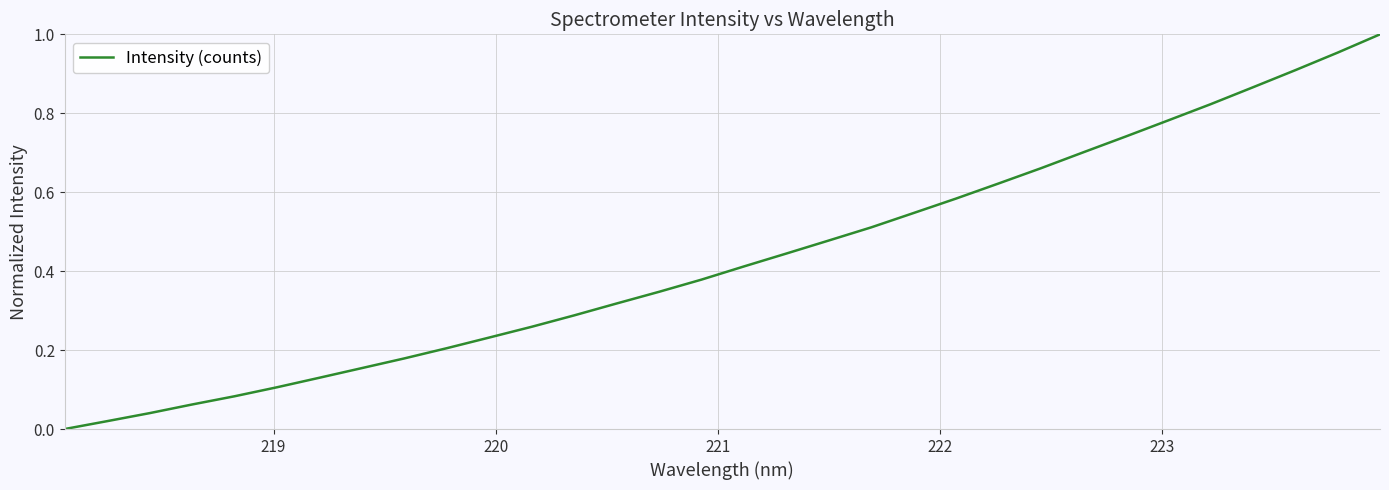

Is this an area chart (filled region under the line)?

No